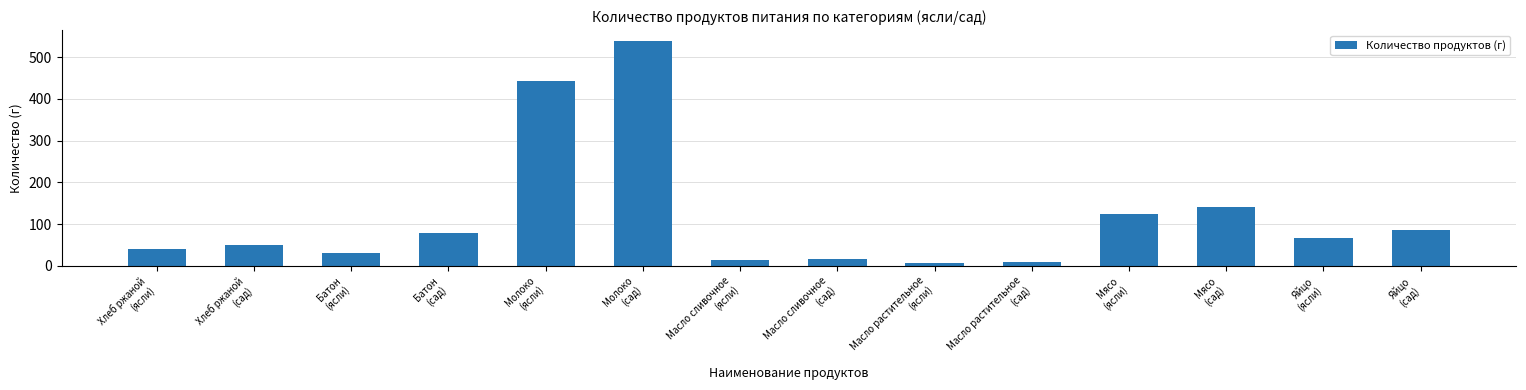

What is the difference between the maximum and minimum values?

531